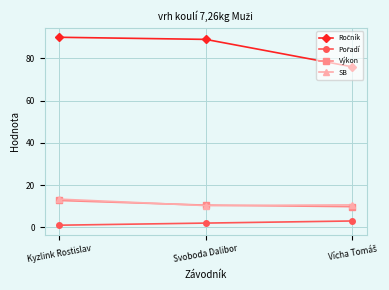

What is the value of the SB point at the 2nd from the left?

10.3